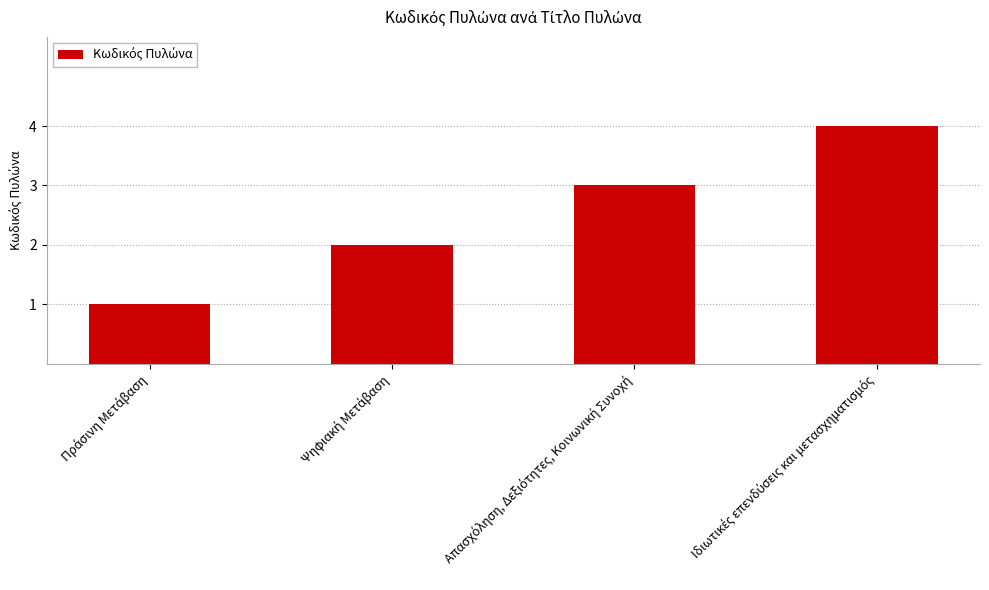

What is the maximum value shown in the chart?

4